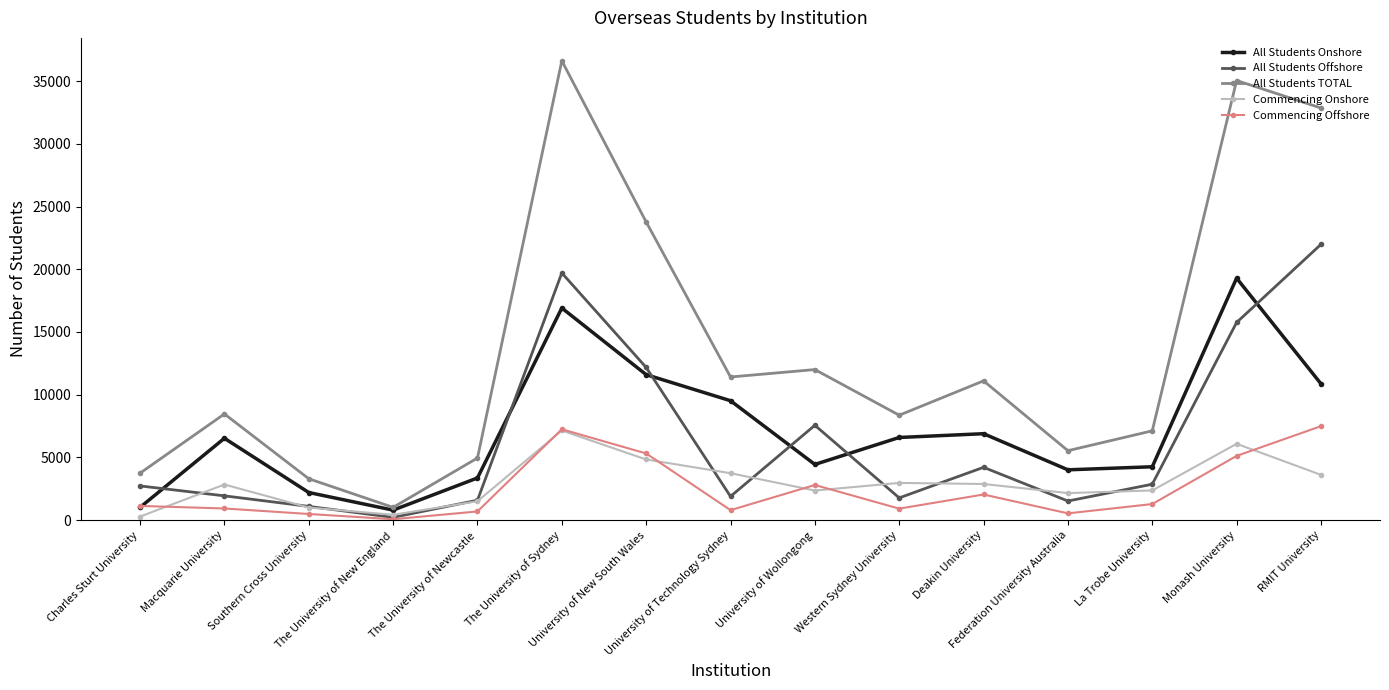

What position from the right is University of Wollongong?

7